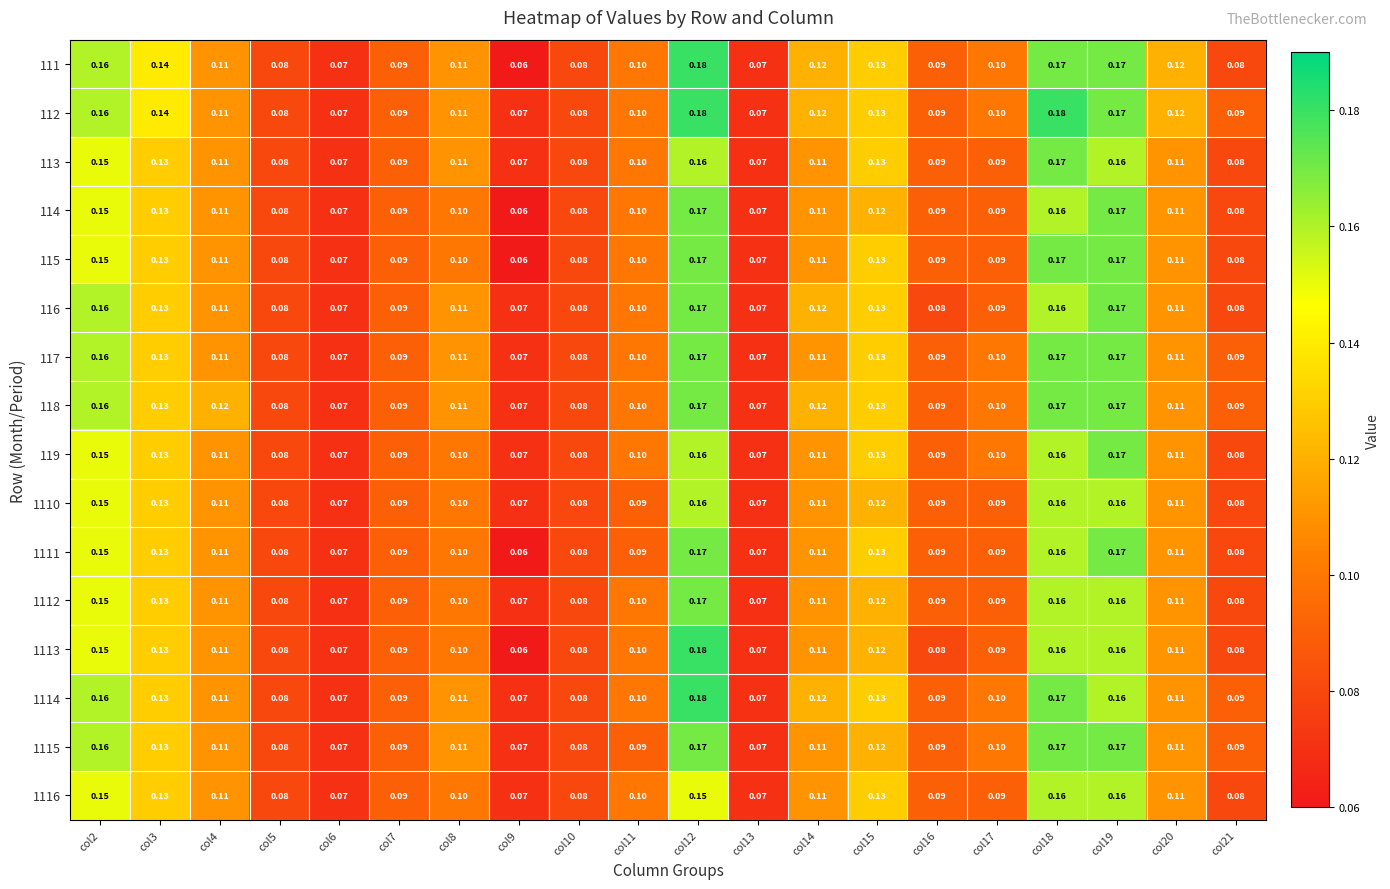

Is the value of 112 at col18 greater than the value of 1110 at col15?

Yes